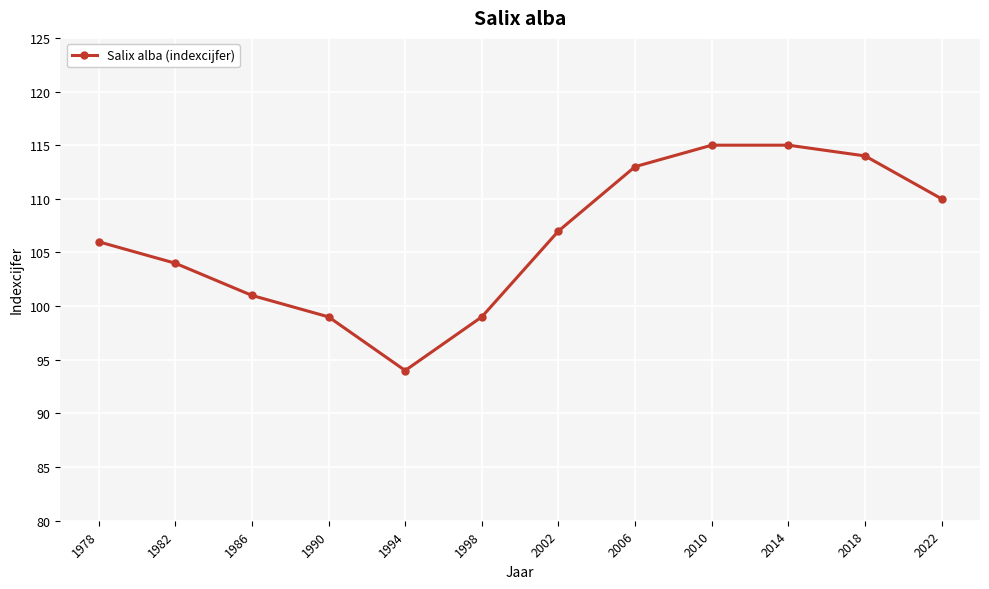

Approximately how many times larger is the value at 2018 compared to 1990?

1.2